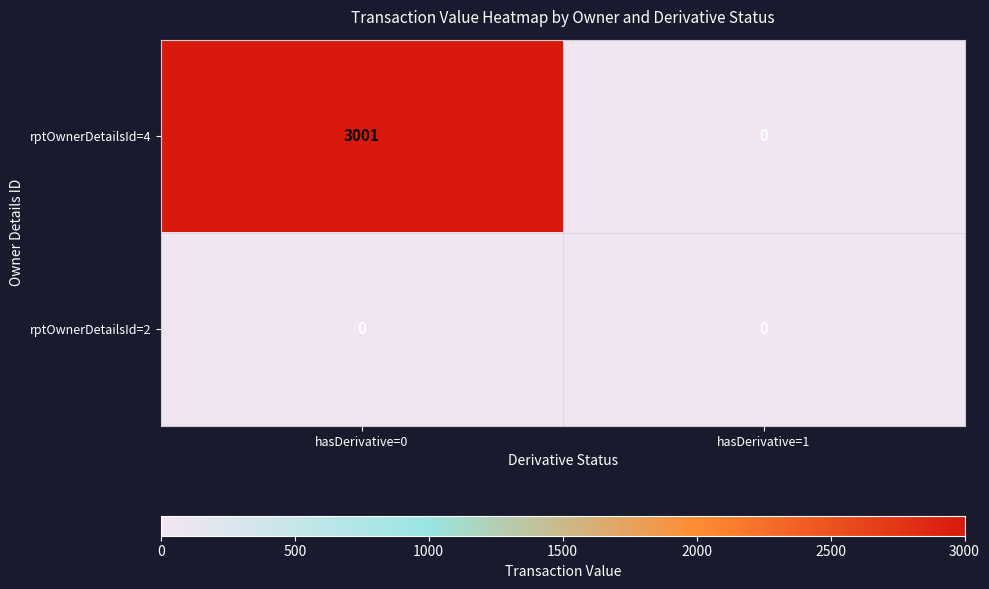

Reading left to right, extract all data points from this chart.

rptOwnerDetailsId=4: 3001	0
rptOwnerDetailsId=2: 0	0